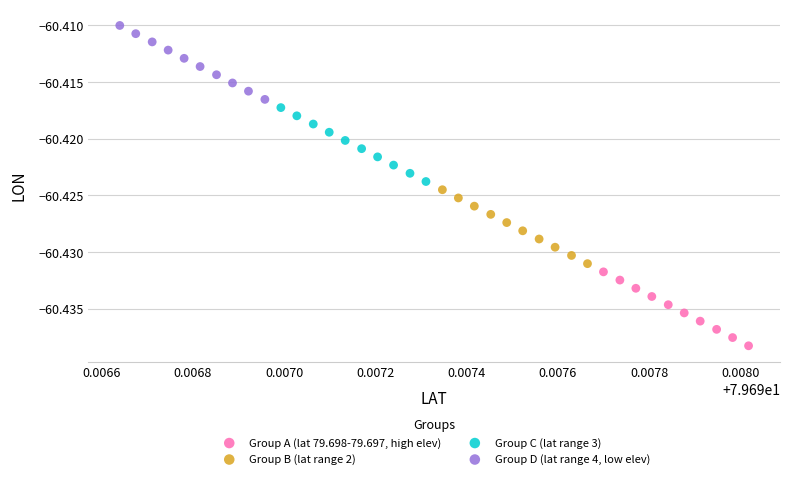

What are all the series names shown in the legend?

Group A (lat 79.698-79.697, high elev), Group B (lat range 2), Group C (lat range 3), Group D (lat range 4, low elev)